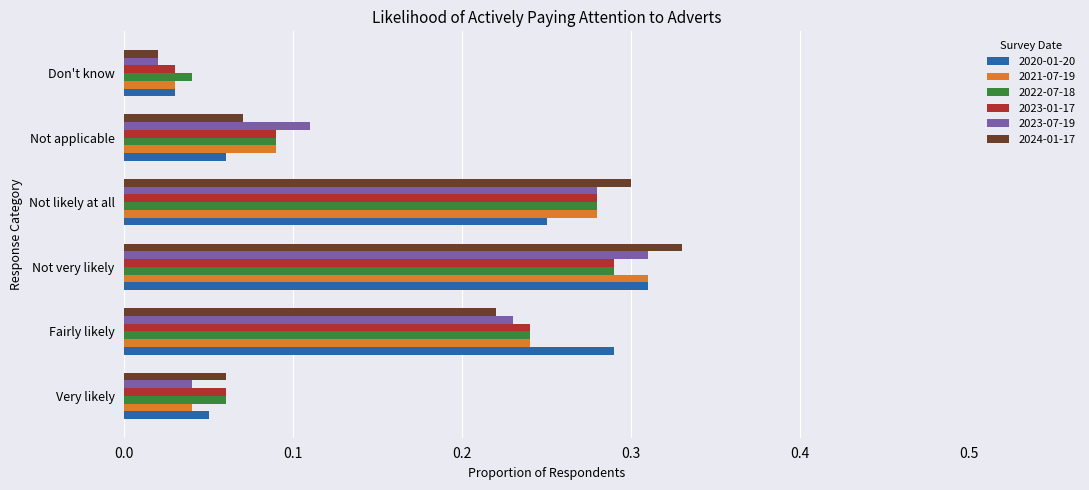

Between Very likely and Not applicable, which series saw the biggest shift?

2023-07-19